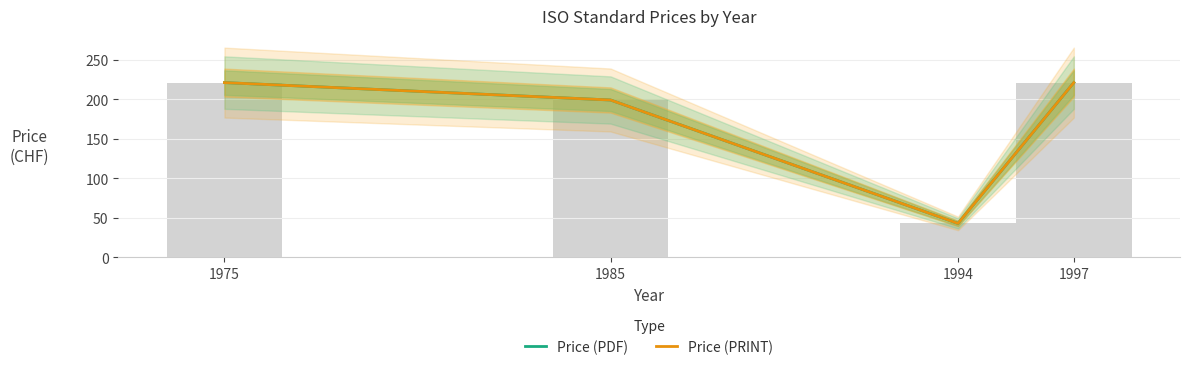

True or false: Price (PDF) has a value of 50 at 1997.

False